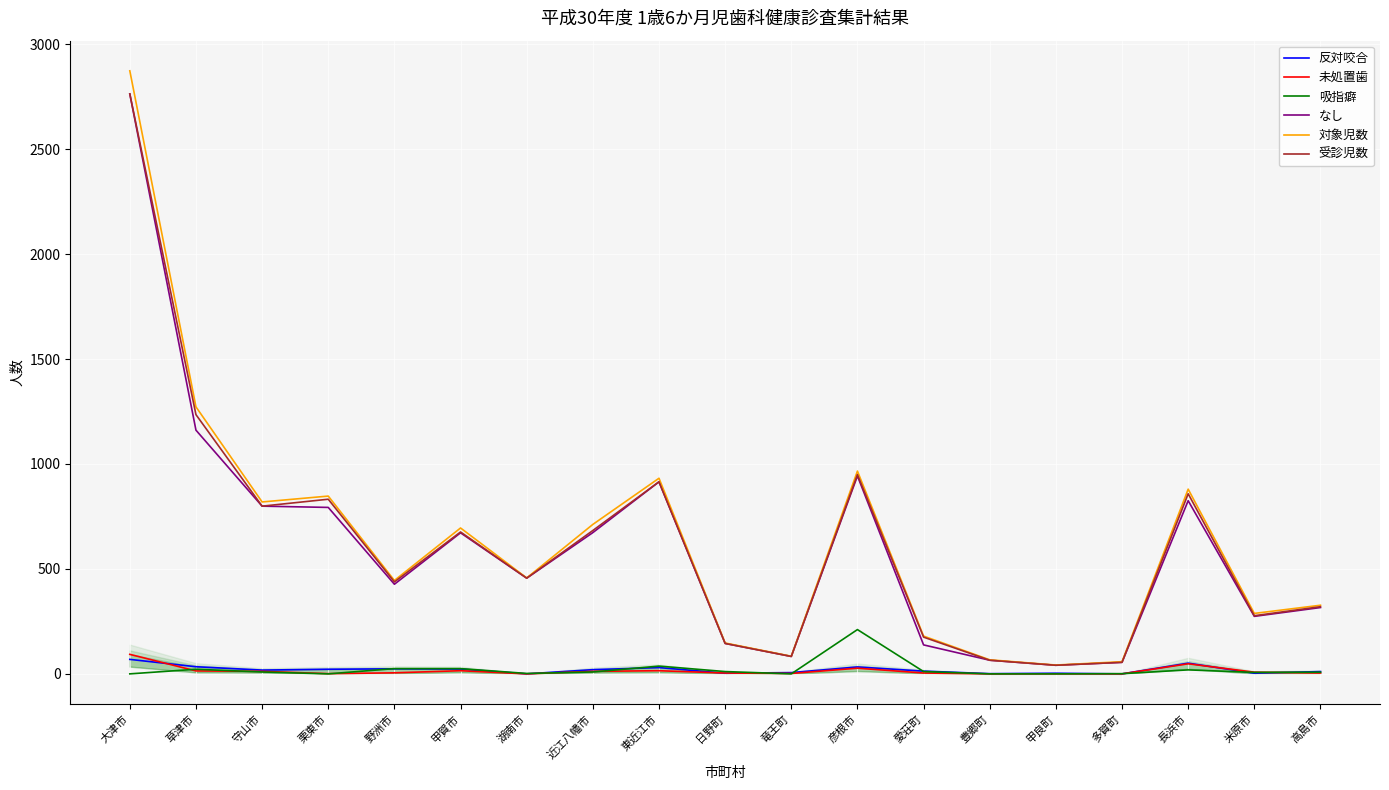

At how many categories does at least one series exceed 2141?

1